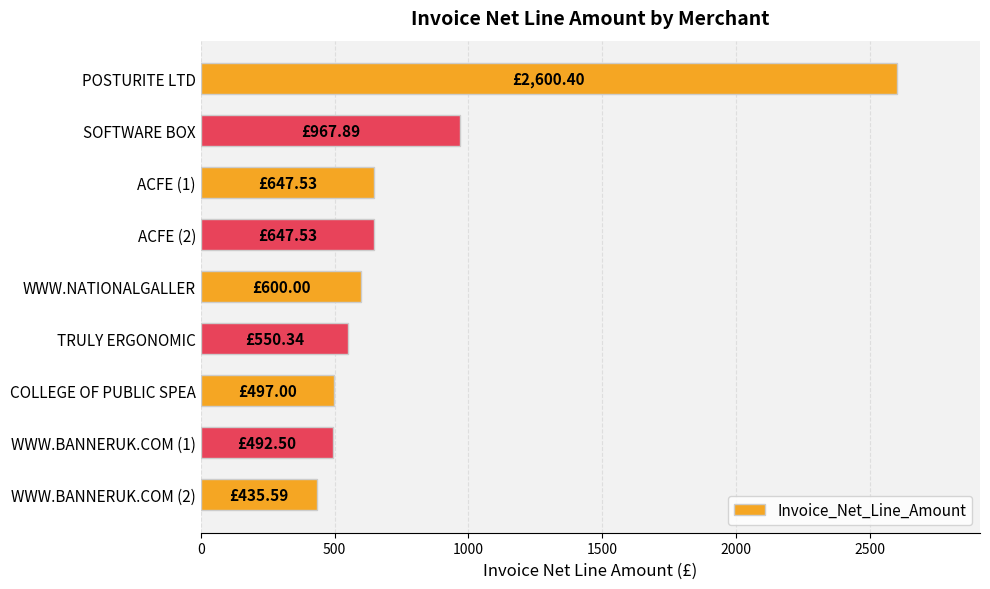

What is the difference between the second highest and minimum values?

532.3